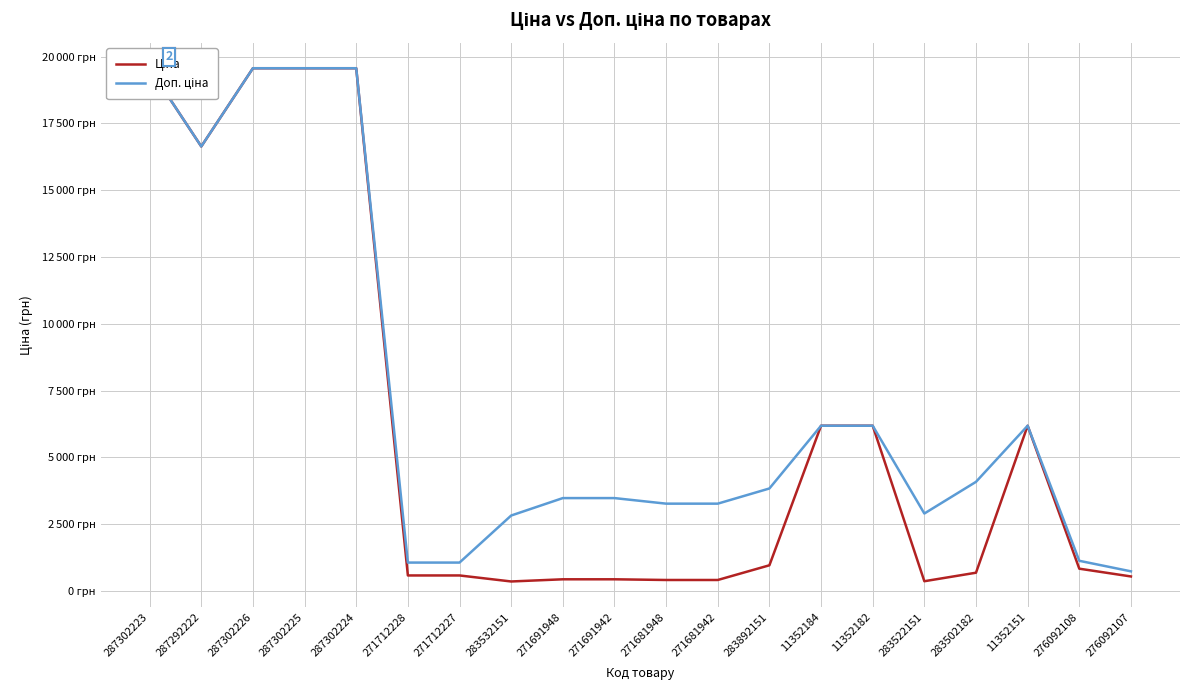

What is the difference between the highest and lowest values at 271681942?

2857.6